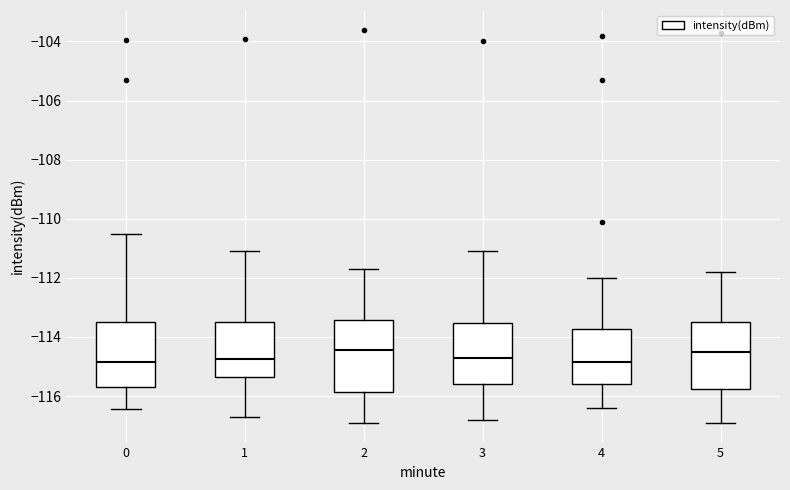

Reading left to right, read every box against the y-axis: the position of its median line, the range the box covers, and the ends of its whiskers. The values are not printed on the chart, so give them approximately, as read against the axis.

0: median -114.8, box -115.6 to -113.4, whiskers -116.4 to -110.6
1: median -114.8, box -115.4 to -113.4, whiskers -116.8 to -111.0
2: median -114.4, box -115.8 to -113.4, whiskers -117.0 to -111.6
3: median -114.8, box -115.6 to -113.6, whiskers -116.8 to -111.0
4: median -114.8, box -115.6 to -113.8, whiskers -116.4 to -112.0
5: median -114.6, box -115.8 to -113.4, whiskers -117.0 to -111.8